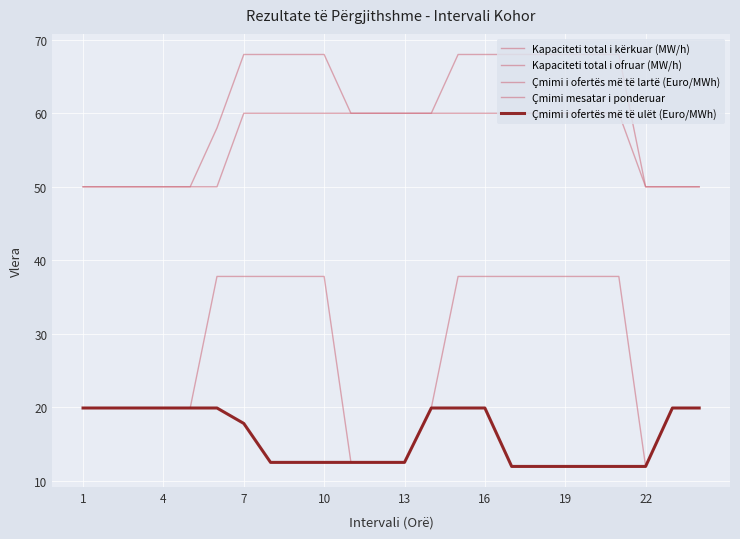

Does the chart display data point markers on the line(s)?

No